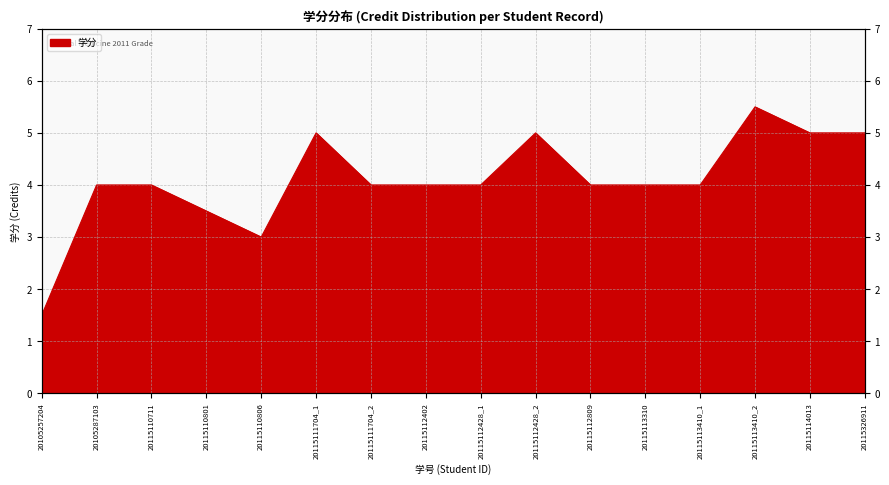

What is the difference between the maximum and minimum values?

4.0